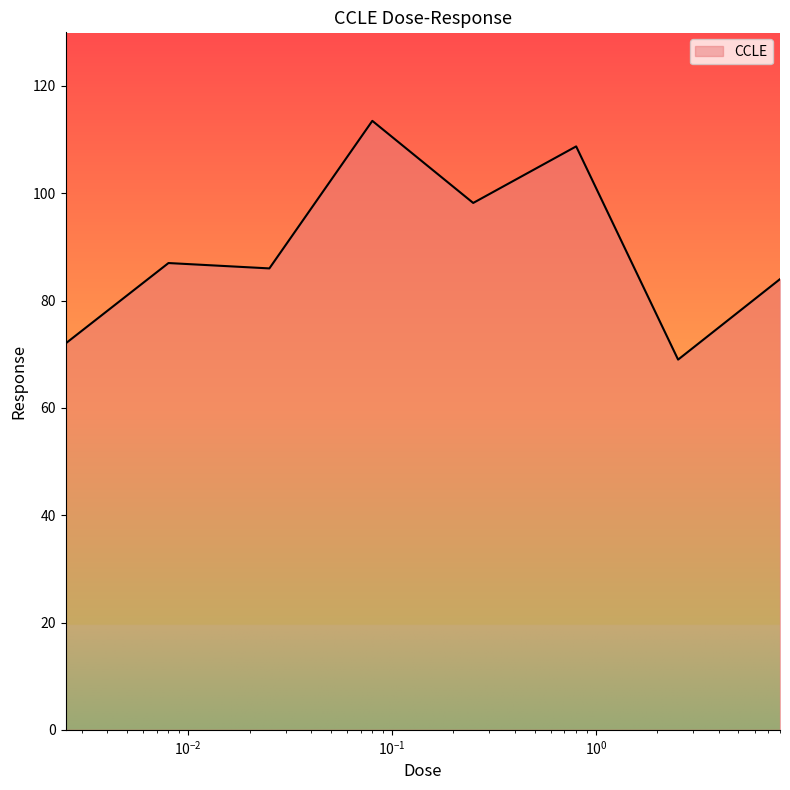

What is the greatest value displayed?

113.5